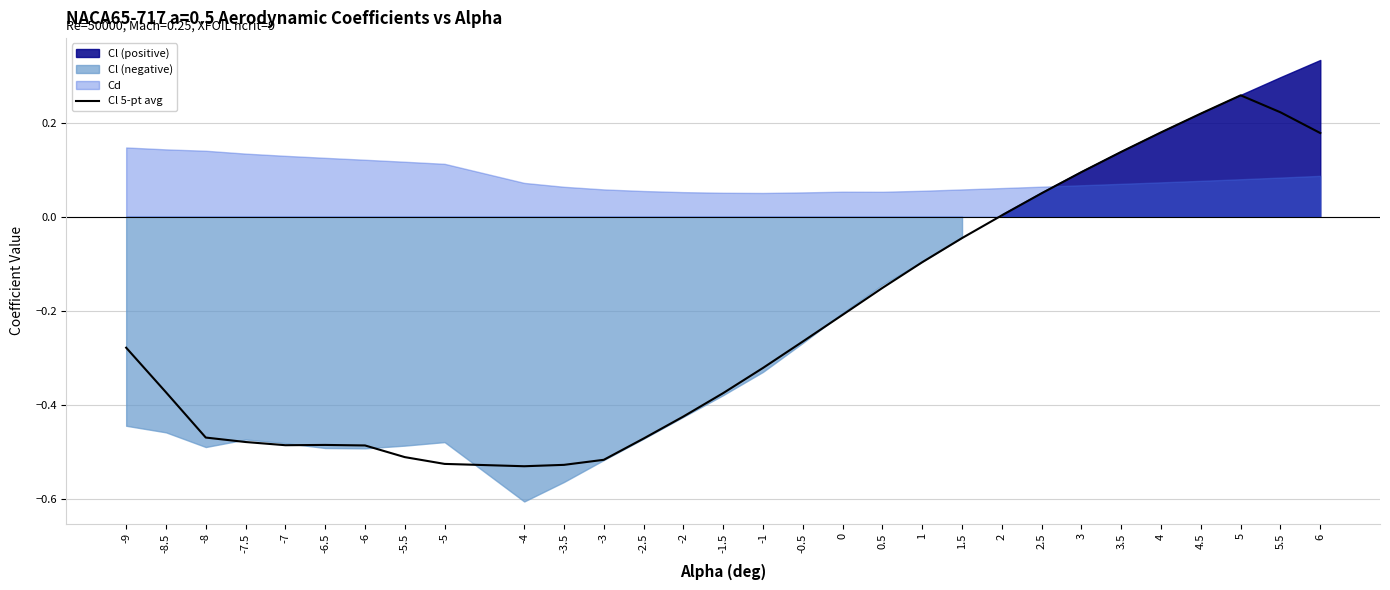

Rank the categories by value from highest to lowest.

5, 5.5, 4.5, 4, 6, 3.5, 3, 2.5, 2, 1.5, 1, 0.5, 0, -0.5, -9, -1, -8.5, -1.5, -2, -8, -2.5, -7.5, -6.5, -7, -6, -5.5, -3, -5, -3.5, -4